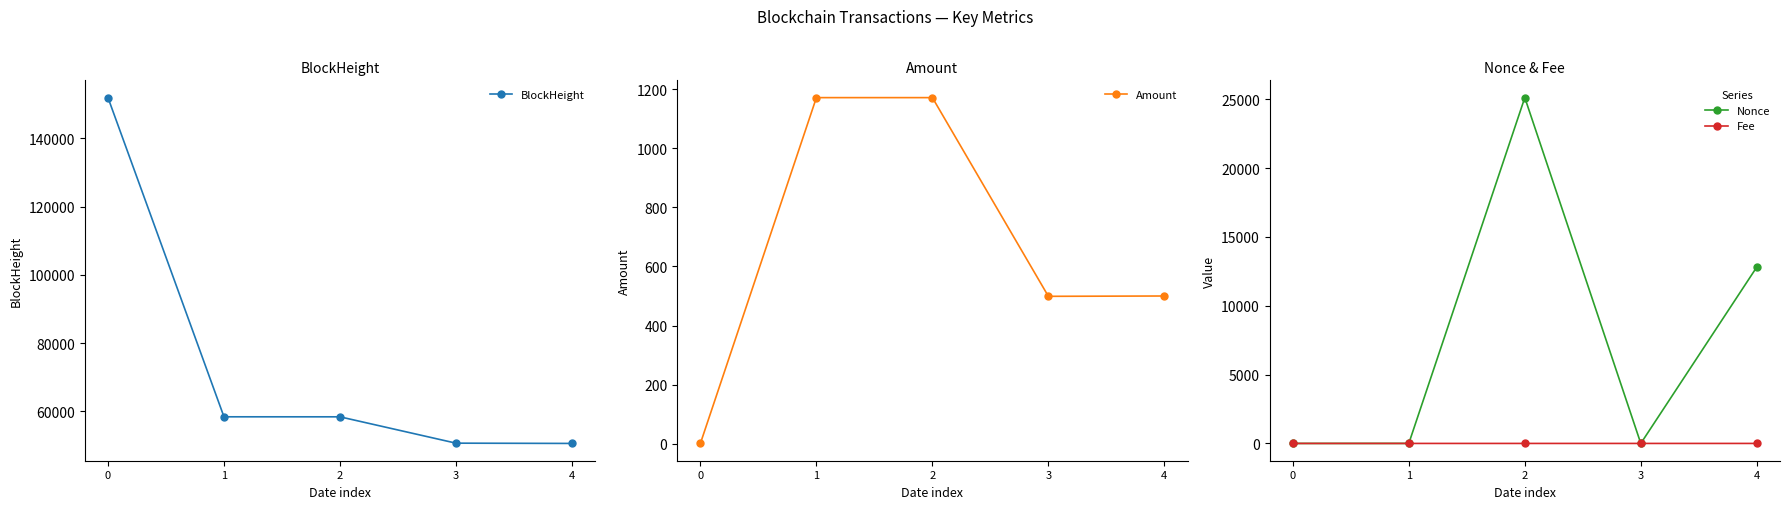

True or false: Fee has more than 2 interior local peaks.

False